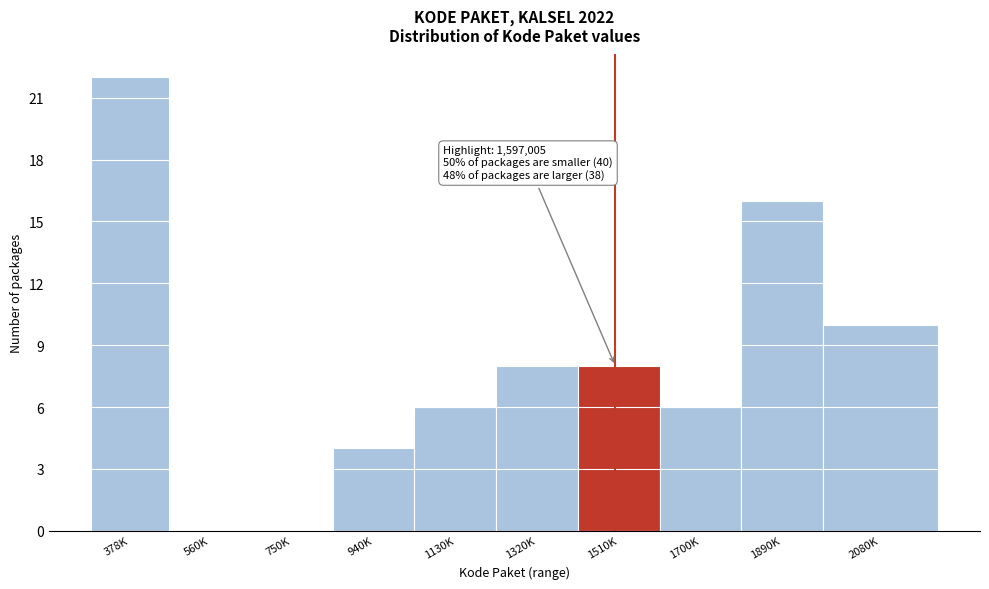

Reading right to left, transcribe all the data shown in this chart.

2080K=10	1890K=16	1700K=6	1510K=8	1320K=8	1130K=6	940K=4	750K=0	560K=0	378K=22